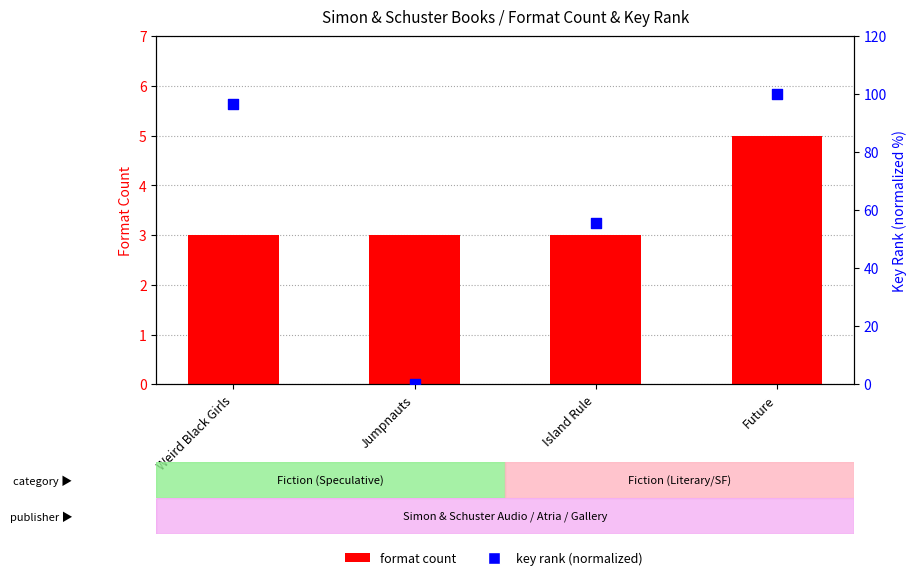

Is the value of key rank (normalized) at Island Rule greater than the value of format count at Weird Black Girls?

Yes